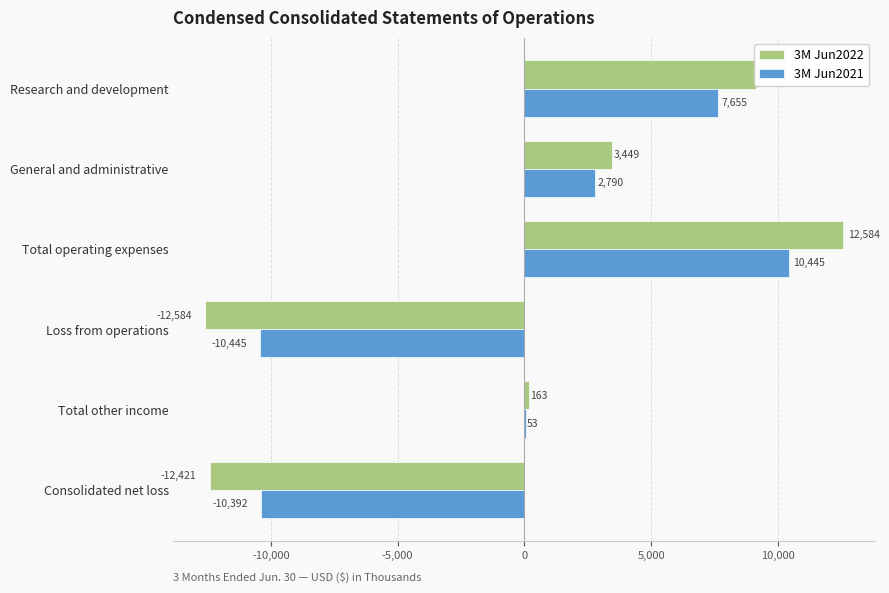

Which series has the largest total across all categories?

3M Jun2022